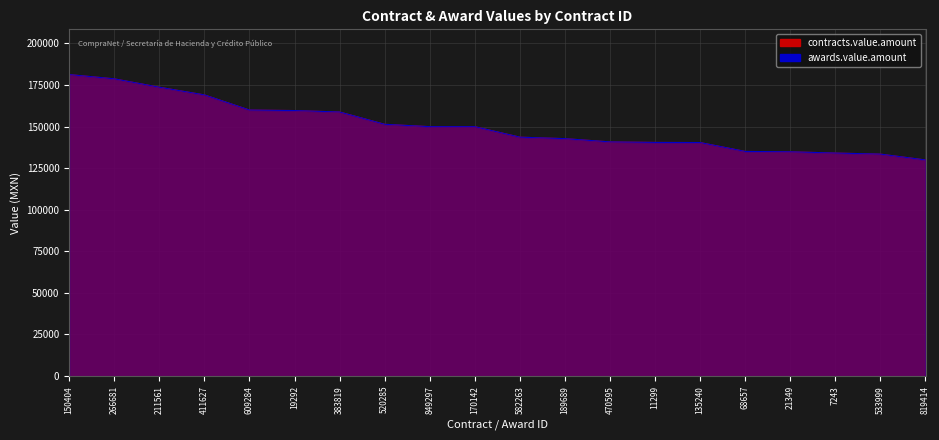

At which label does awards.value.amount first exceed 149916?

150404